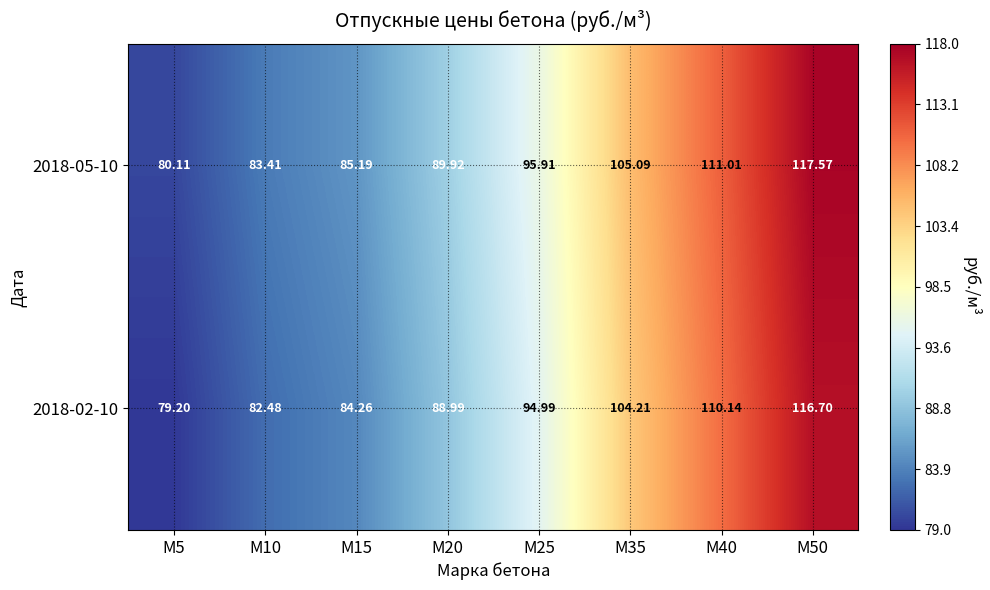

Is the value of 2018-05-10 at М15 greater than the value of 2018-02-10 at М15?

Yes